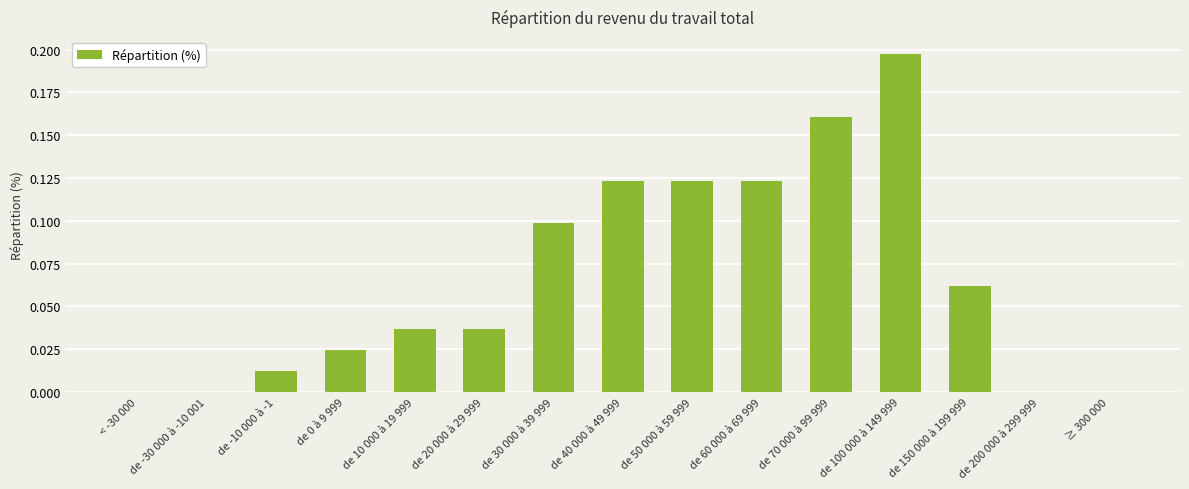

True or false: the data shows 0.0 at ≥ 300 000.

True